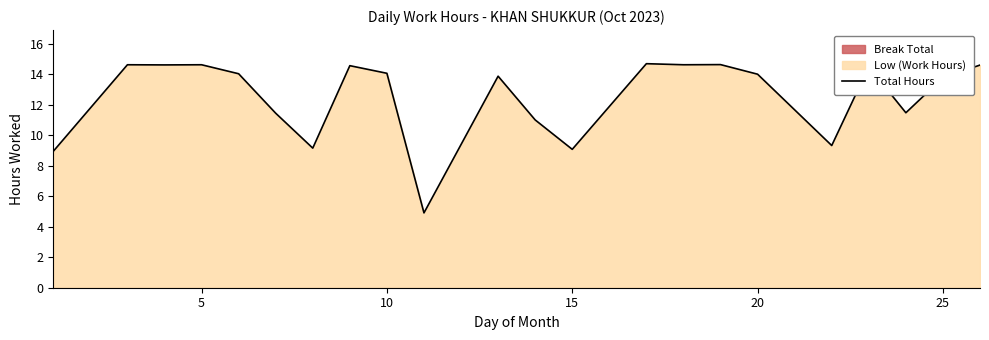

Which has a higher value, 15 or 16?

15